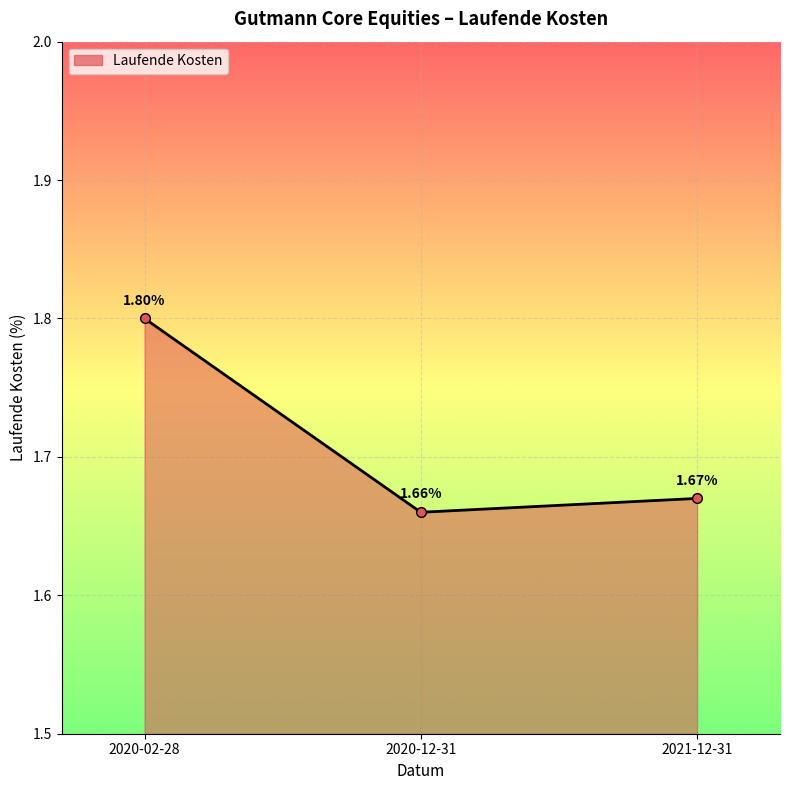

How many series are shown in this chart?

1